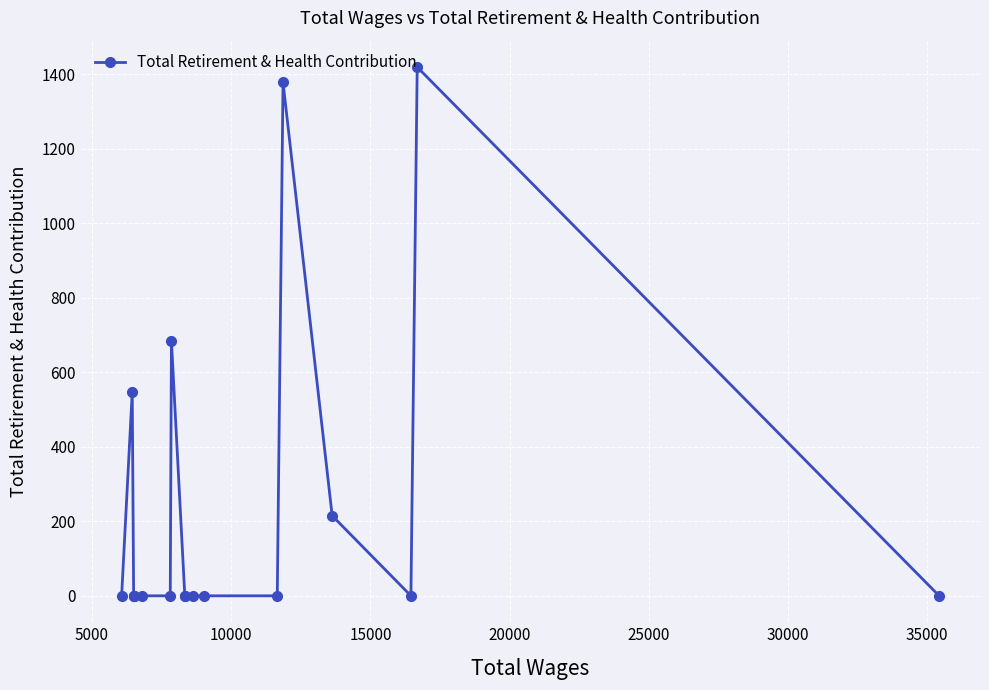

What is the sum of all values?

4242